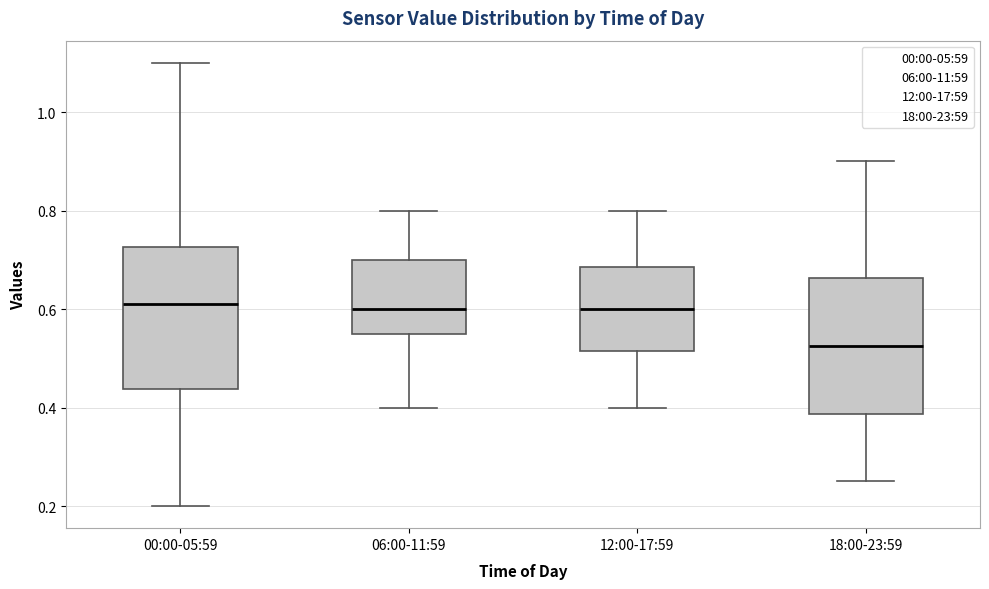

Reading left to right, read every box against the y-axis: the position of its median line, the range the box covers, and the ends of its whiskers. The values are not printed on the chart, so give them approximately, as read against the axis.

00:00-05:59: median 0.62, box 0.44 to 0.72, whiskers 0.20 to 1.10
06:00-11:59: median 0.60, box 0.56 to 0.70, whiskers 0.40 to 0.80
12:00-17:59: median 0.60, box 0.52 to 0.68, whiskers 0.40 to 0.80
18:00-23:59: median 0.52, box 0.38 to 0.66, whiskers 0.26 to 0.90